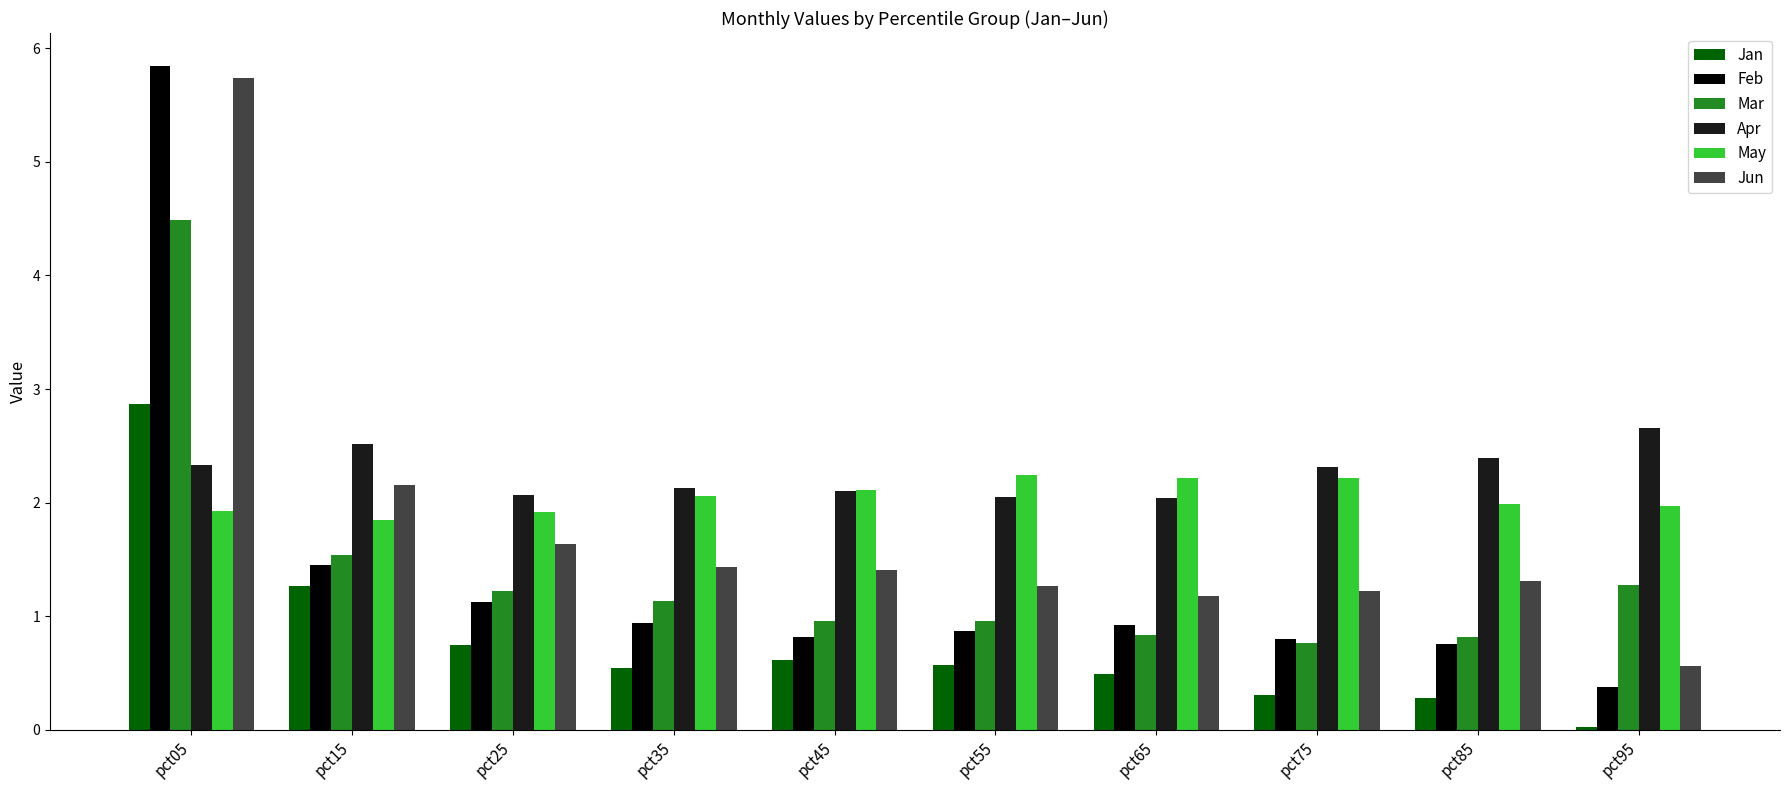

The Feb series shows 0.9 at pct65. True or false?

True